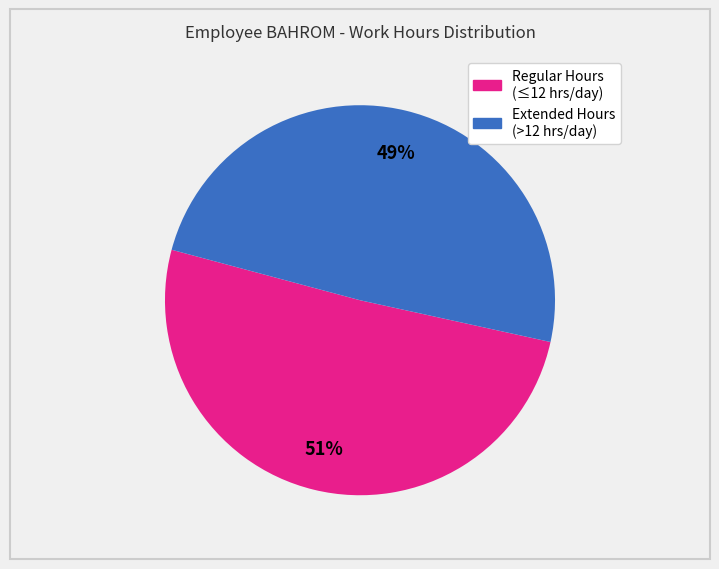

To the nearest percent, what is the average slice percentage?

50%